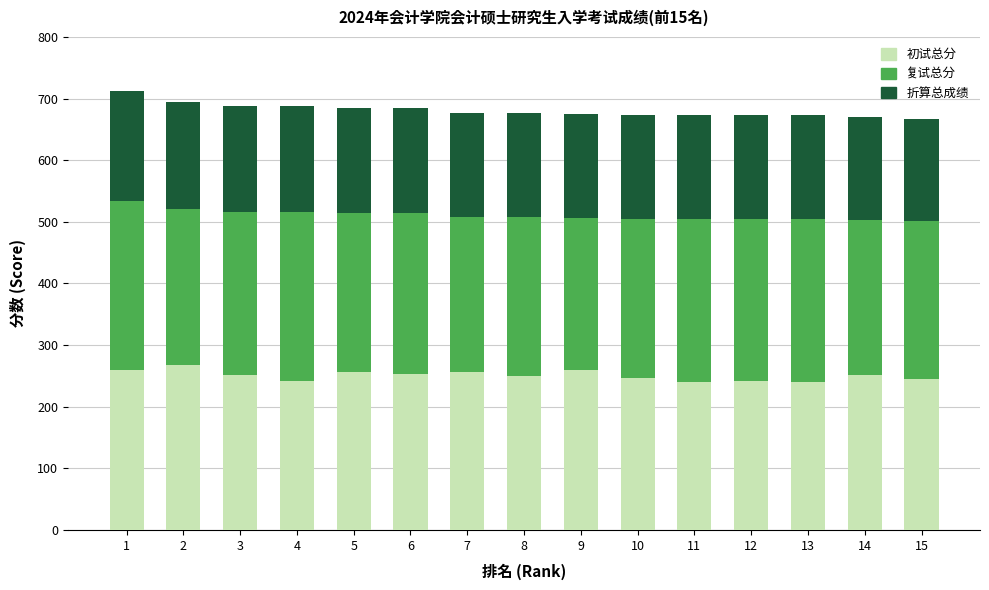

What is the minimum value for 初试总分?

240.0